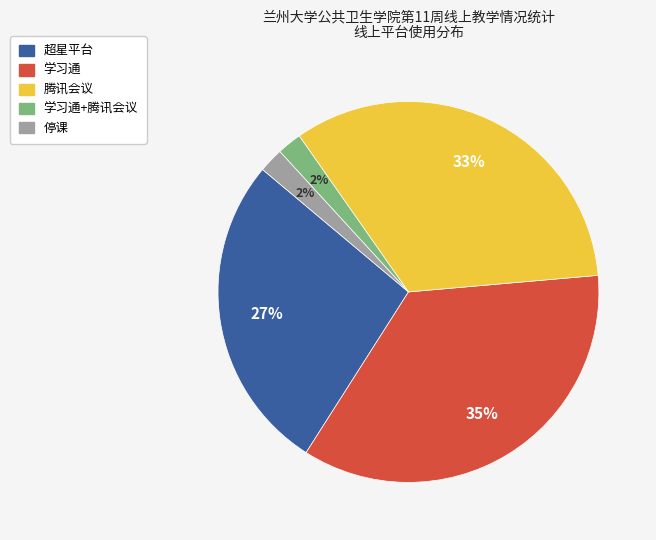

To the nearest percent, what is the difference between the largest and smallest slice percentages?

33%